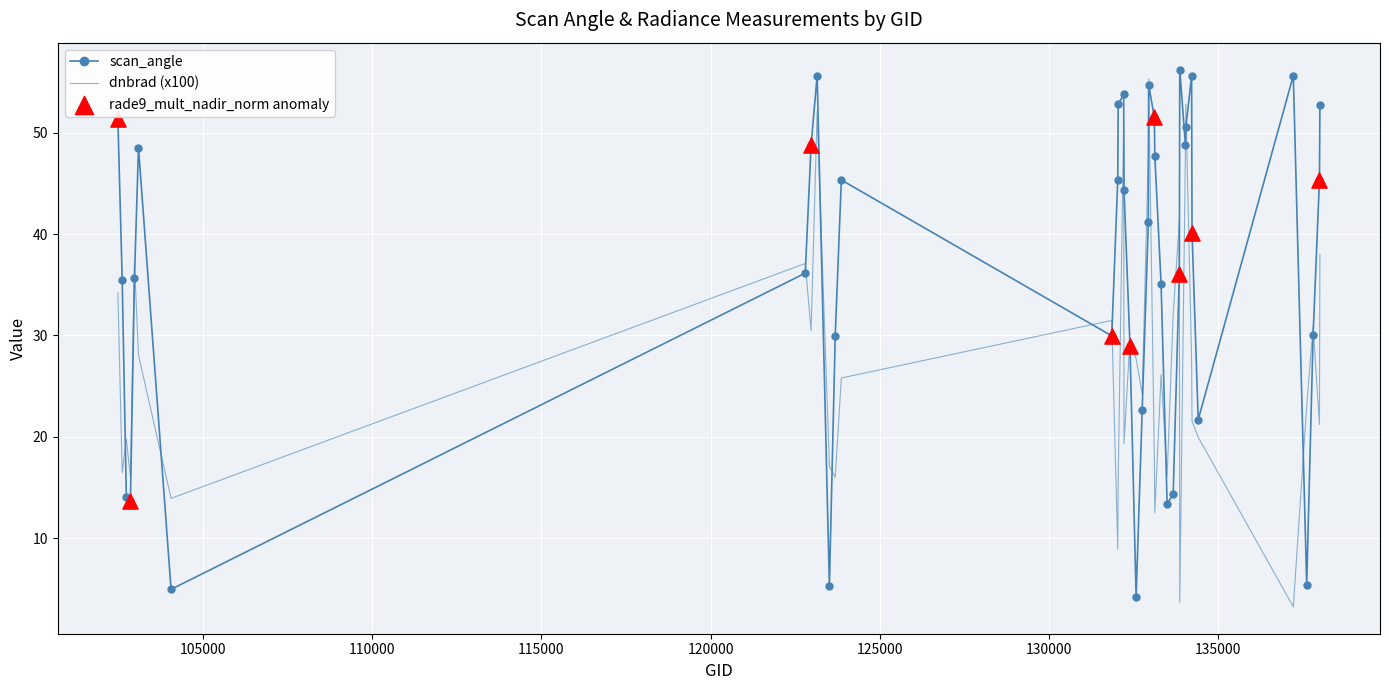

Which series has the largest total across all categories?

scan_angle